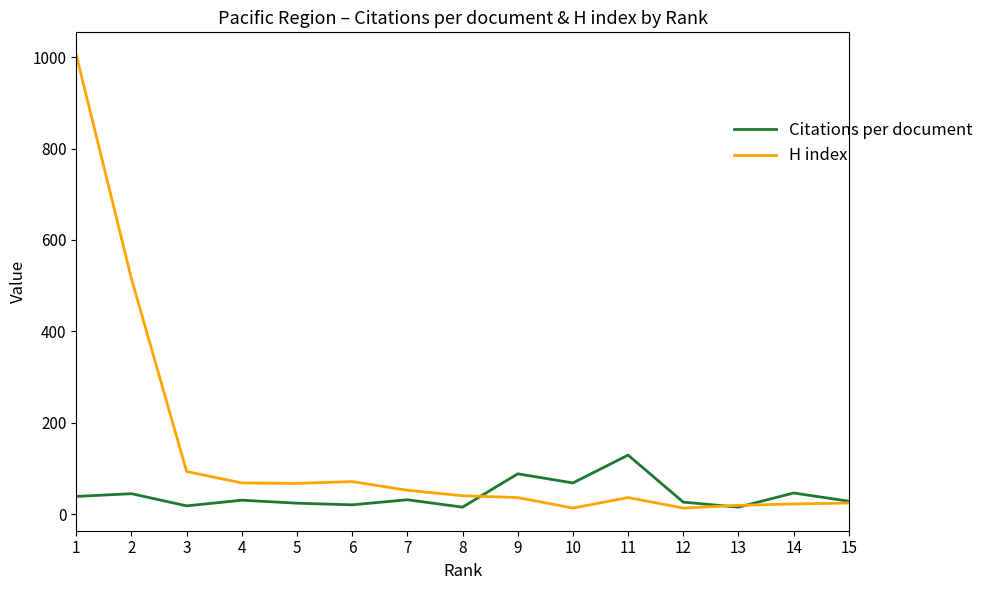

What is the maximum value for H index?

1005.0